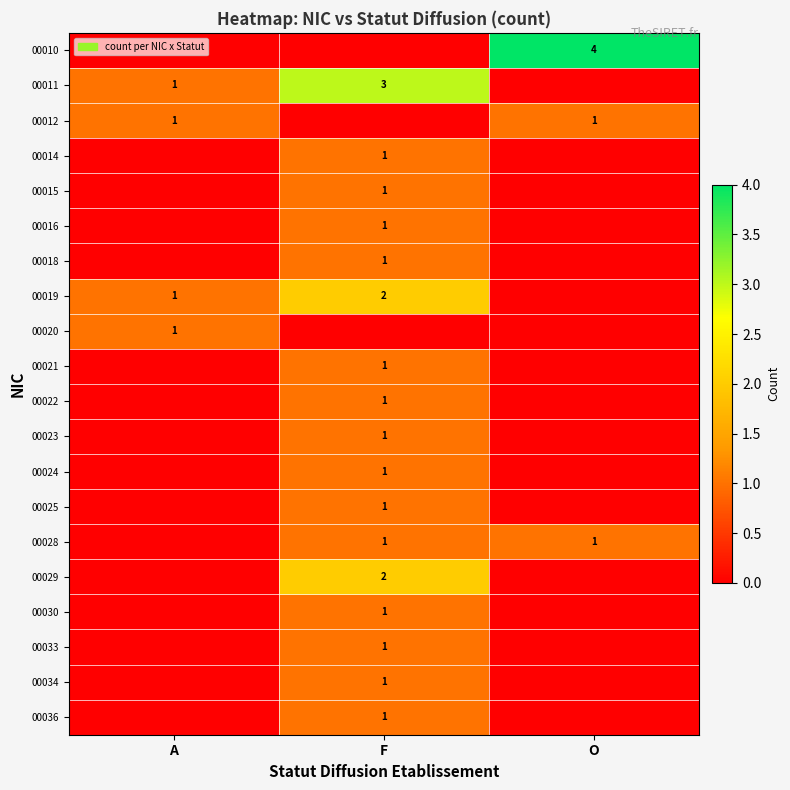

Is it true that 00021 equals 1 at F?

True